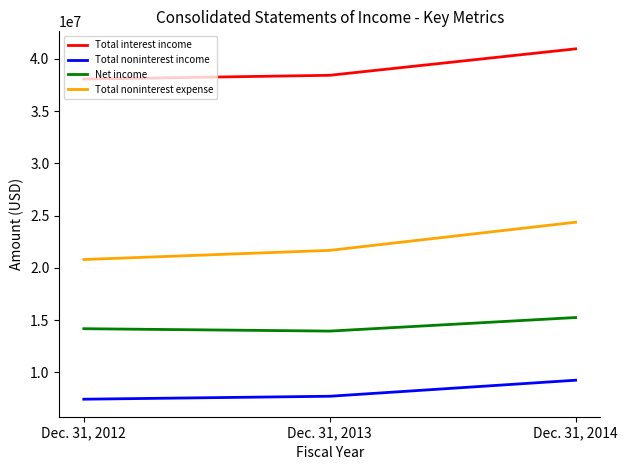

Reading right to left, what are all the values shown in this chart?

Total interest income: Dec. 31, 2014=40964351	Dec. 31, 2013=38433813	Dec. 31, 2012=38071738
Total noninterest income: Dec. 31, 2014=9252079	Dec. 31, 2013=7717778	Dec. 31, 2012=7435384
Net income: Dec. 31, 2014=15251207	Dec. 31, 2013=13953644	Dec. 31, 2012=14182308
Total noninterest expense: Dec. 31, 2014=24373463	Dec. 31, 2013=21678872	Dec. 31, 2012=20802953